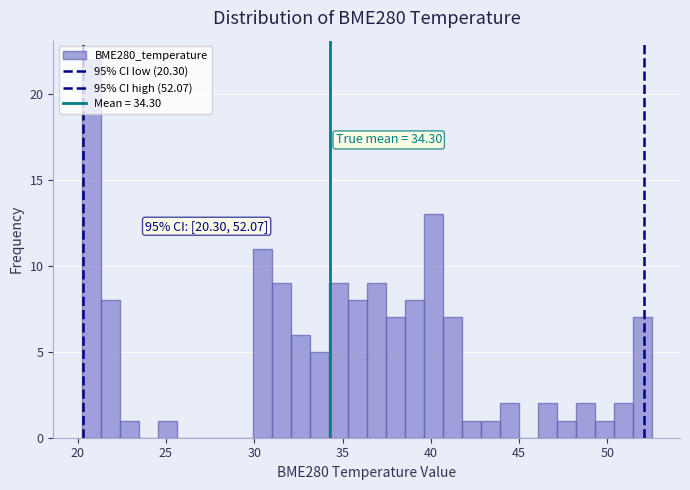

Read against the x-axis, roughly where is the centre of the tallest bar?

21.0